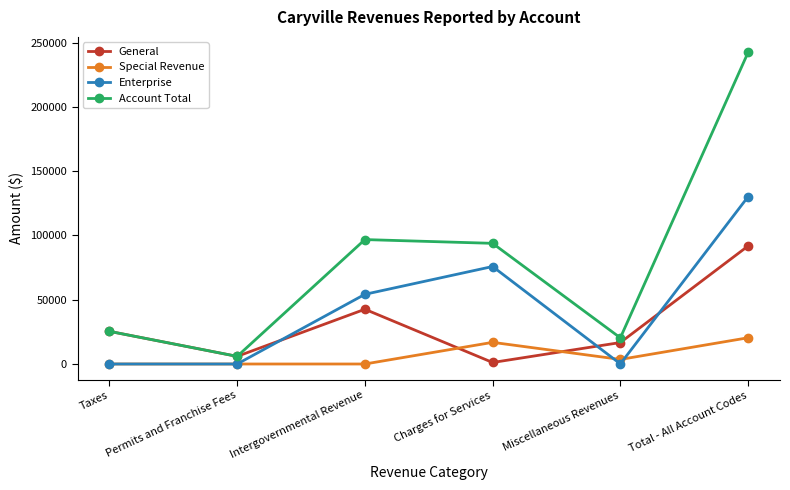

How many data points does each series have?

6